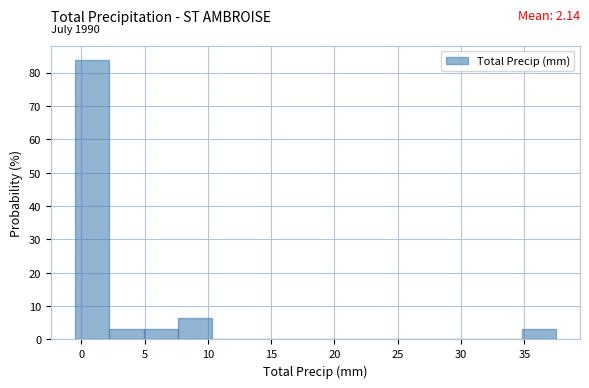

Which range on the x-axis has the tallest bar?

-0.5 to 2.0